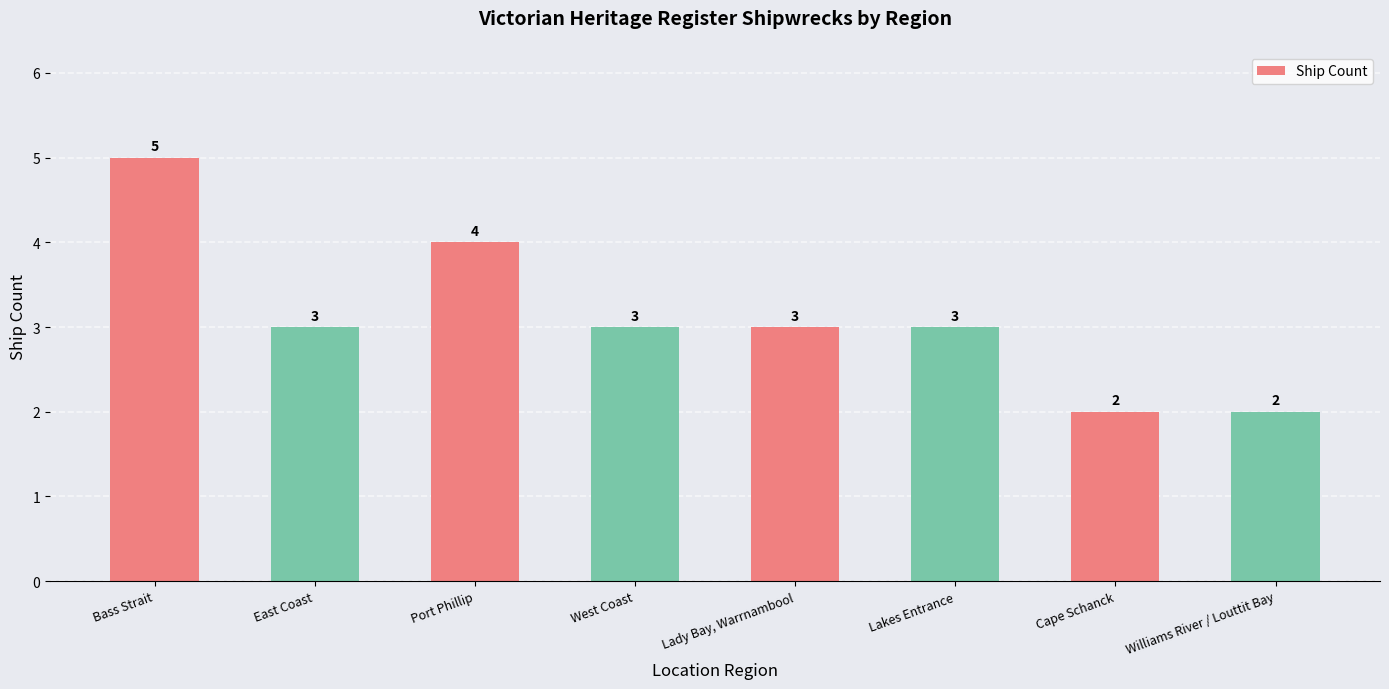

What is the greatest value displayed?

5